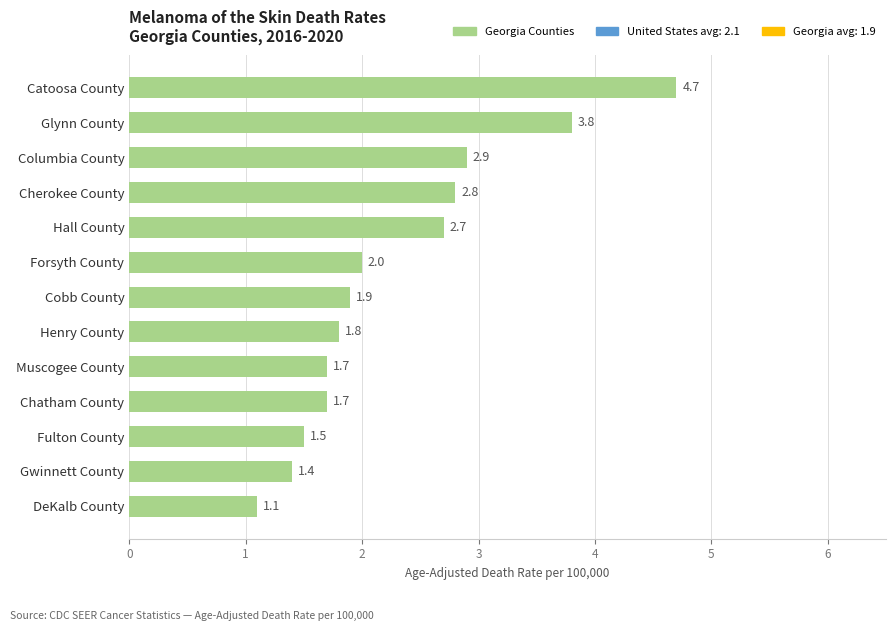

What is the difference between the maximum and second lowest values?

3.3